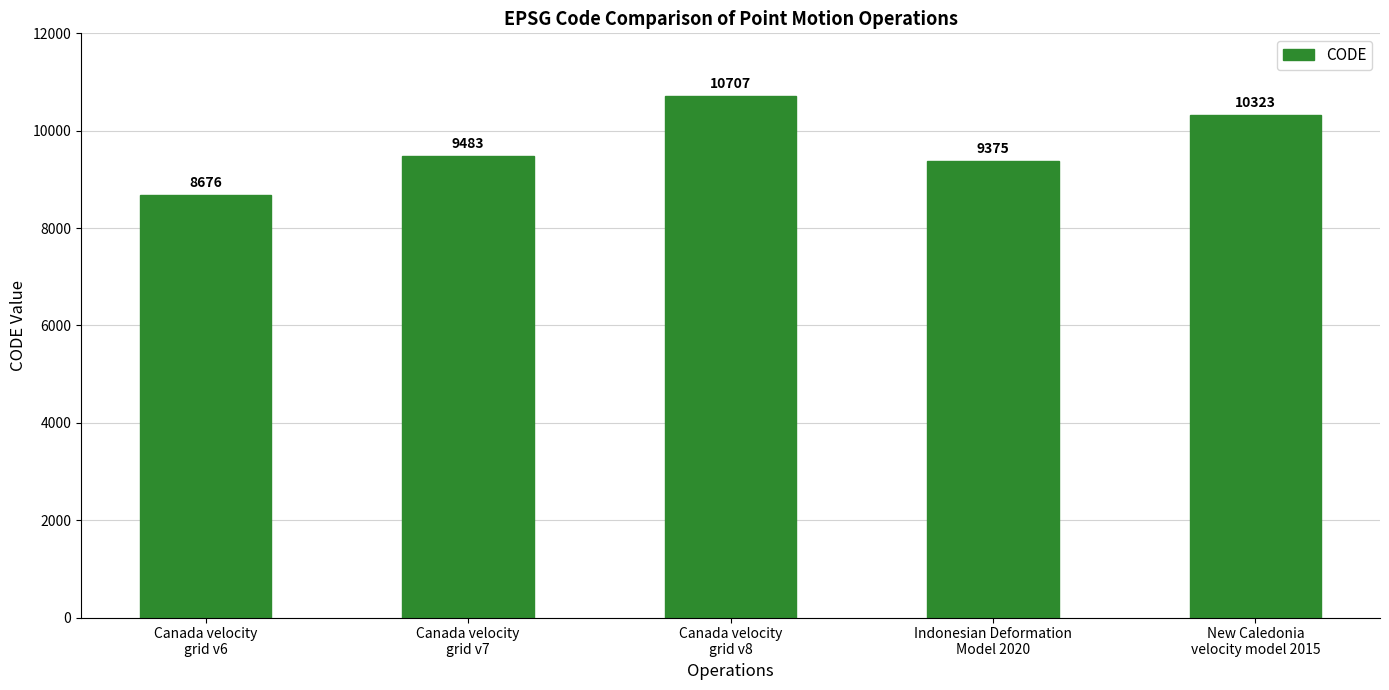

List the labels in order of value, smallest first.

Canada velocity
grid v6, Indonesian Deformation
Model 2020, Canada velocity
grid v7, New Caledonia
velocity model 2015, Canada velocity
grid v8